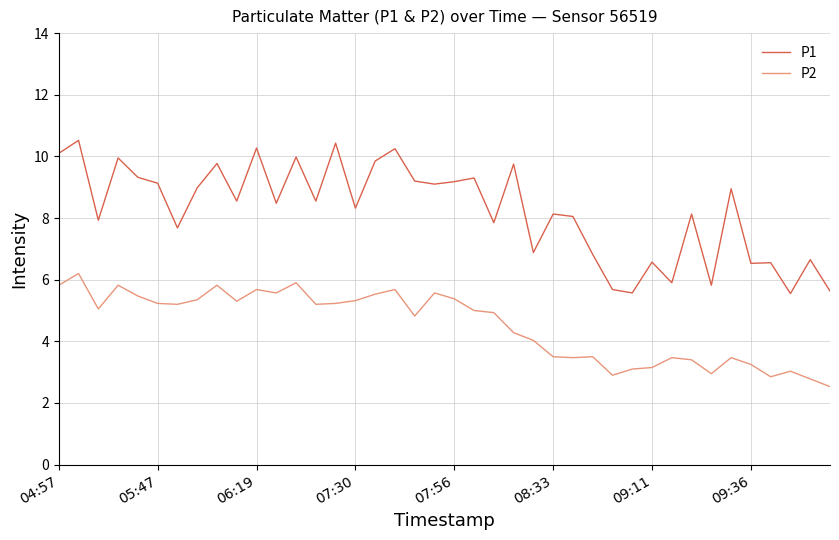

True or false: P2 and P1 intersect in this chart.

False